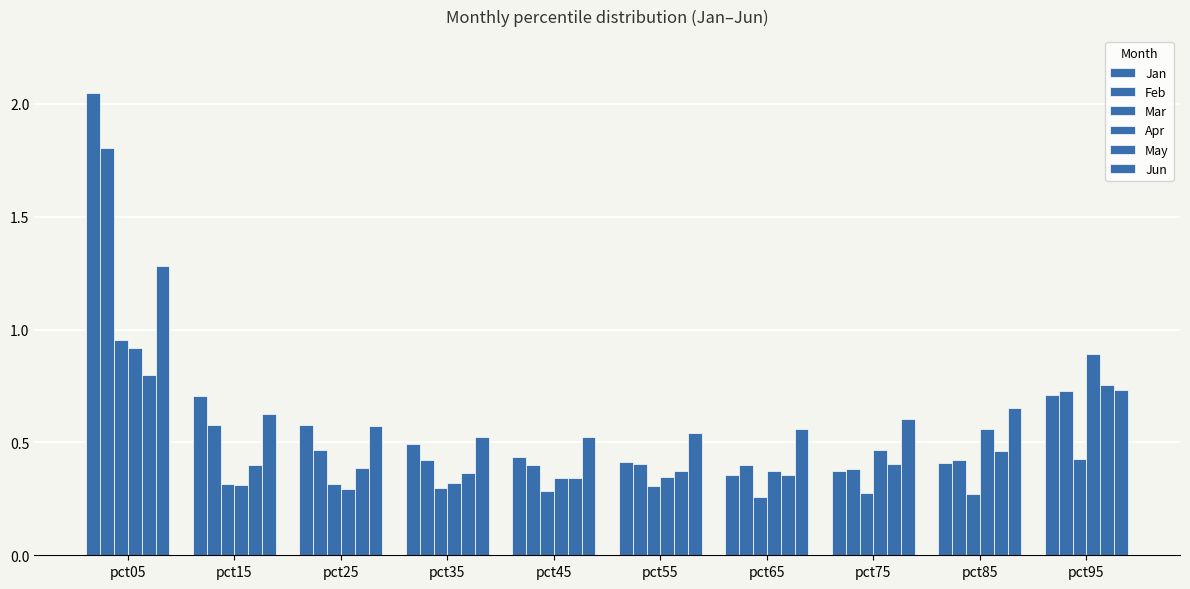

Where is Feb nearest to the value 1?

pct95